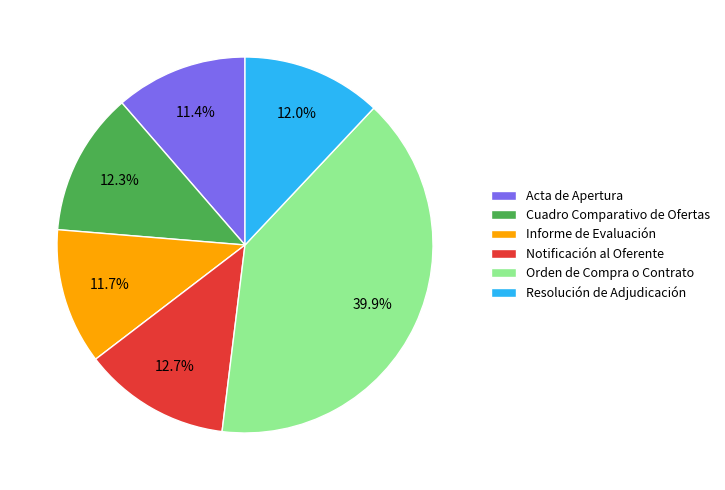

To the nearest percent, what is the combined percentage of Notificación al Oferente and Resolución de Adjudicación?

25%